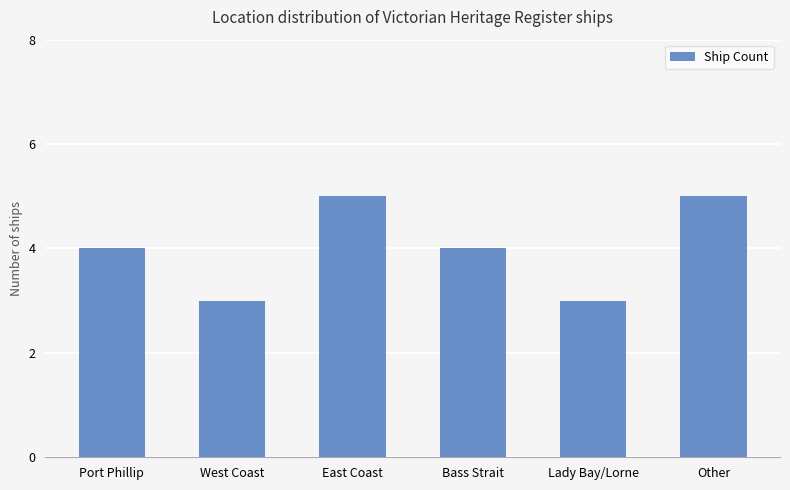

Are the bars grouped side by side (vs. stacked)?

No